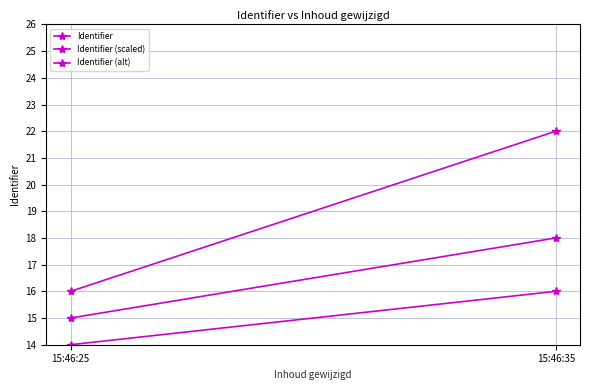

What is the difference between the highest and lowest values at 15:46:35?

6